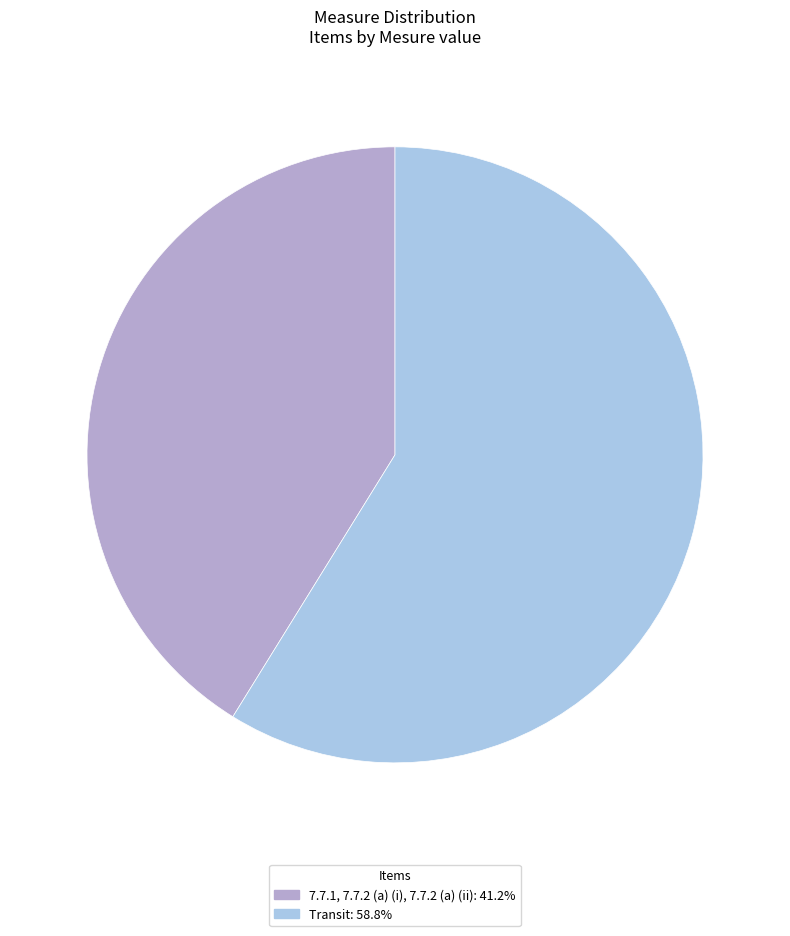

The 7.7.1, 7.7.2 (a) (i), 7.7.2 (a) (ii) slice represents 51% of the pie. True or false?

False